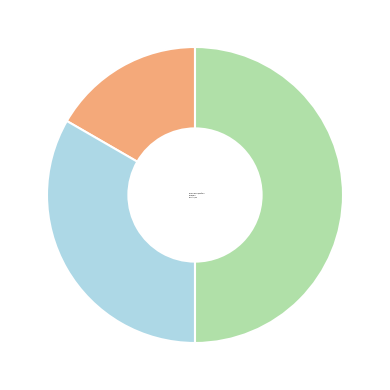

To the nearest percent, what is the difference between the Сумісництво and Суміщення slice percentages?

17%